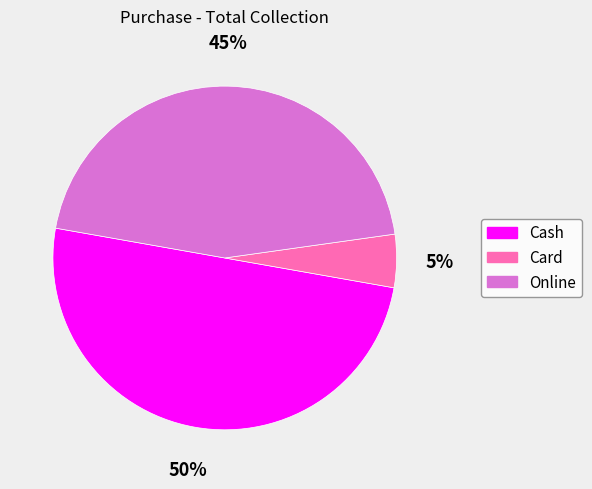

Is the sum of Online and Cash greater than half?

Yes